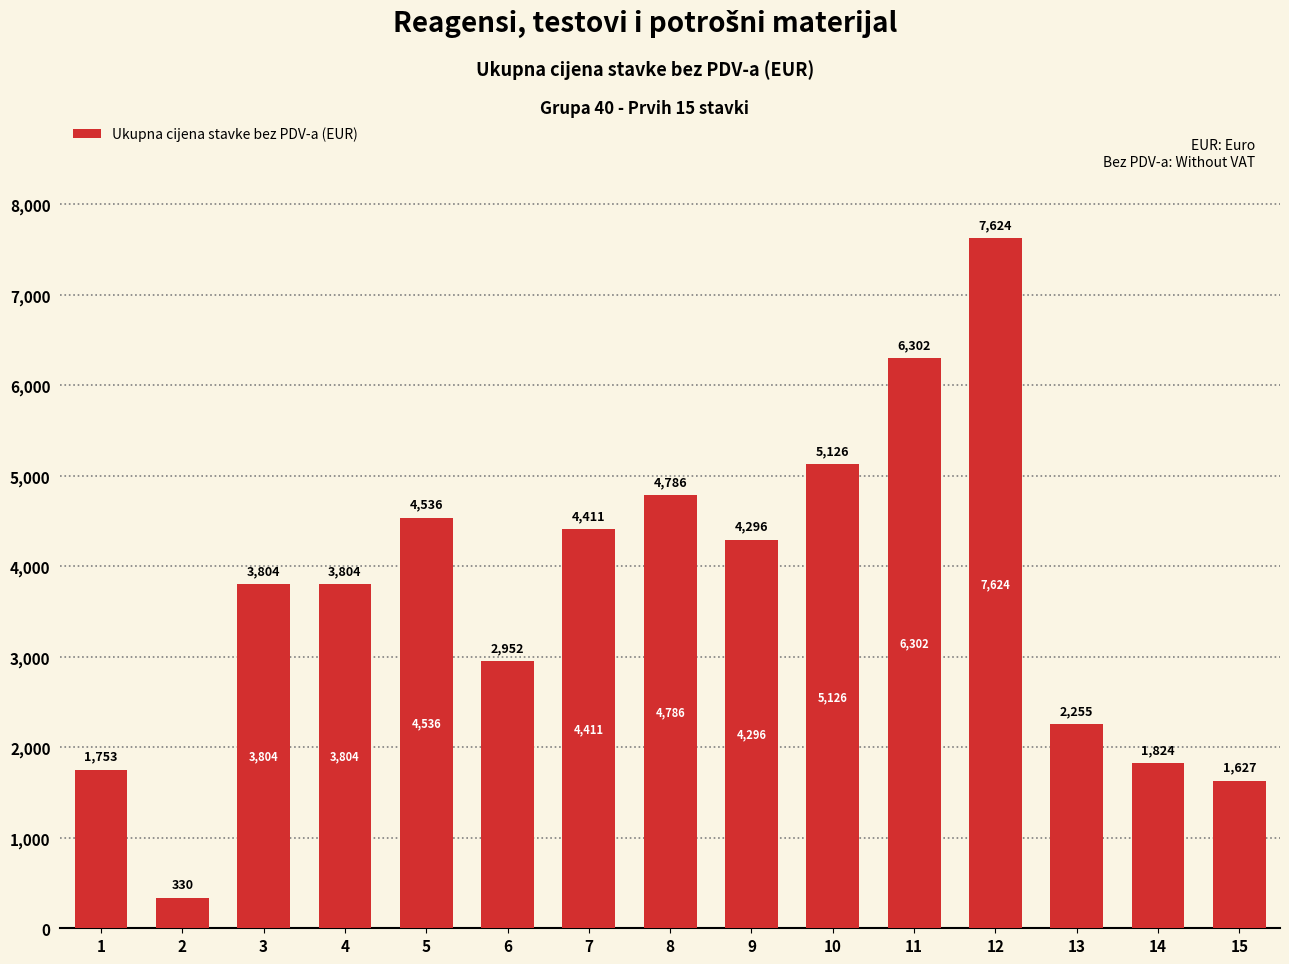

Are the bars horizontal?

No